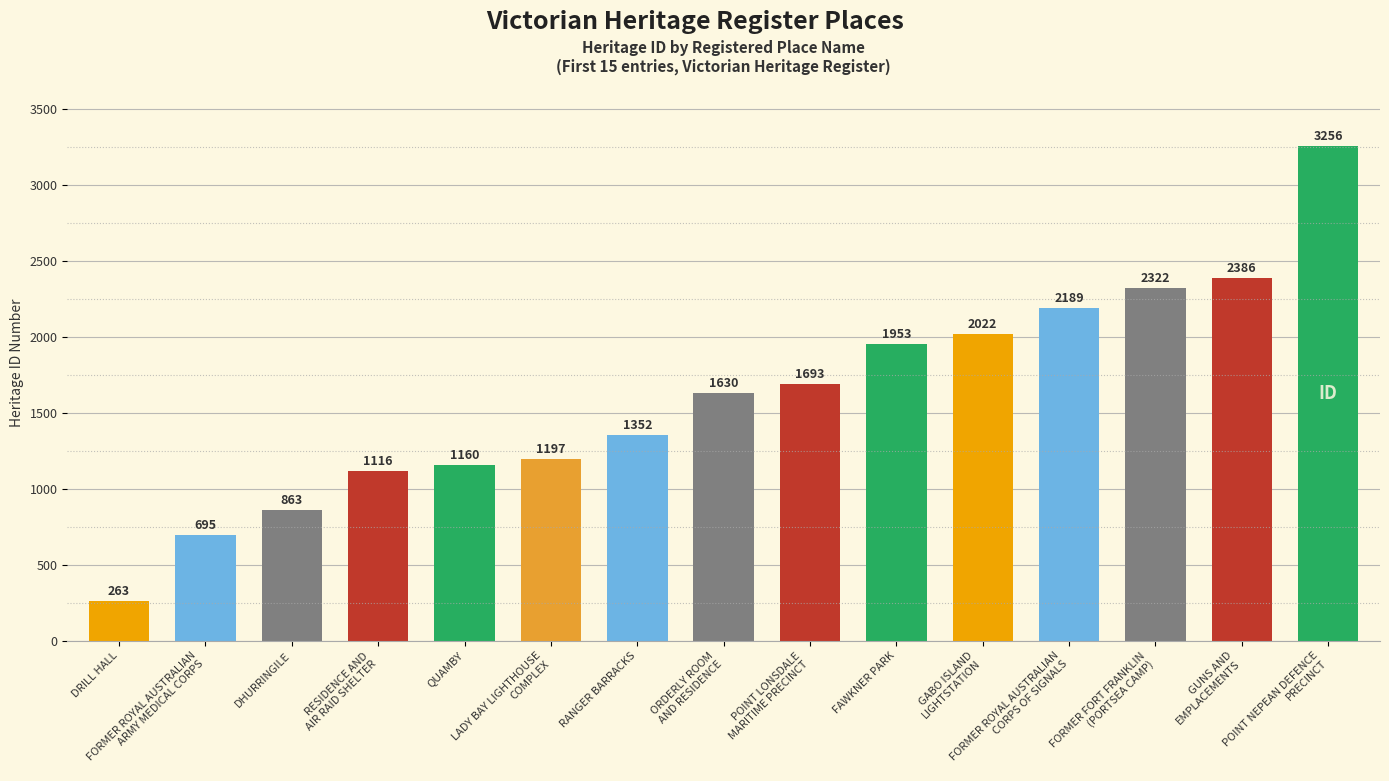

Is it true that the value at DHURRINGILE is 400?

False